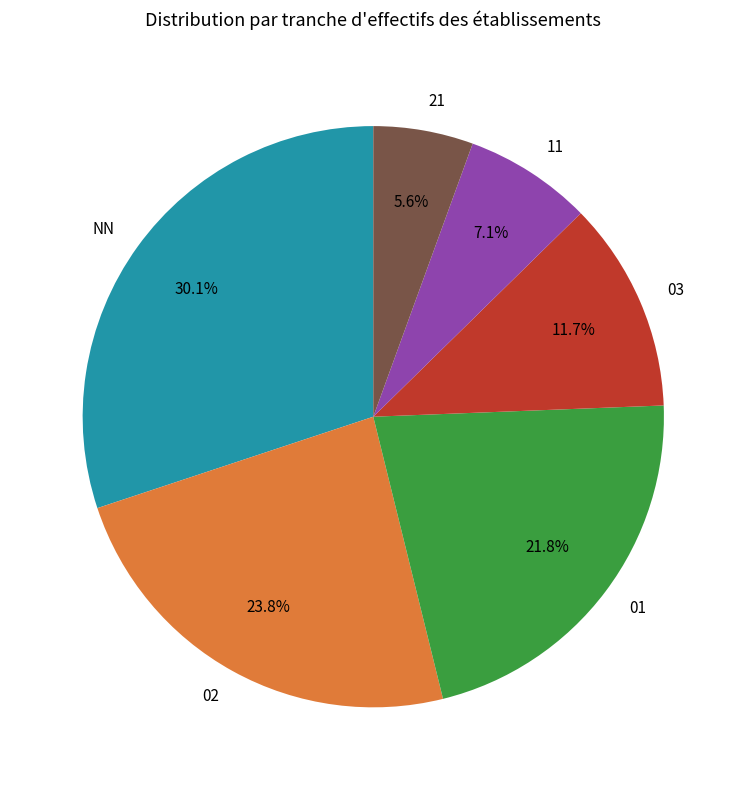

Between NN and 11, which is larger?

NN